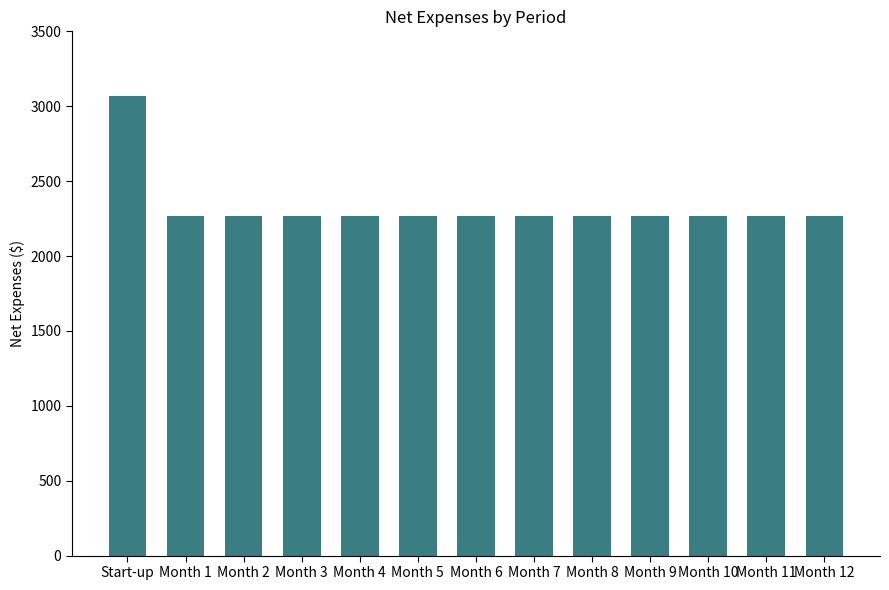

The value at Month 3 is 695. True or false?

False